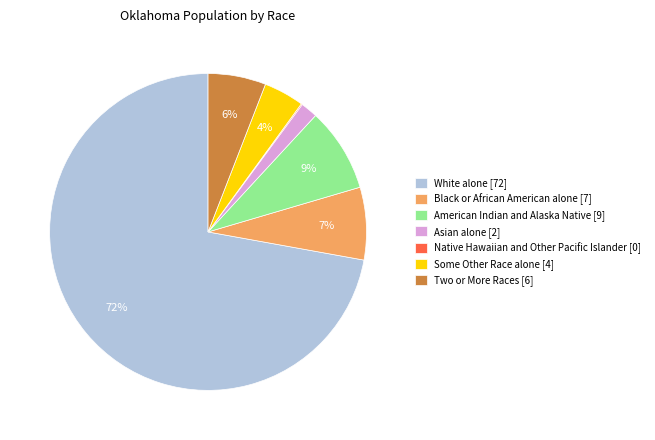

Between American Indian and Alaska Native and Asian alone, which is larger?

American Indian and Alaska Native